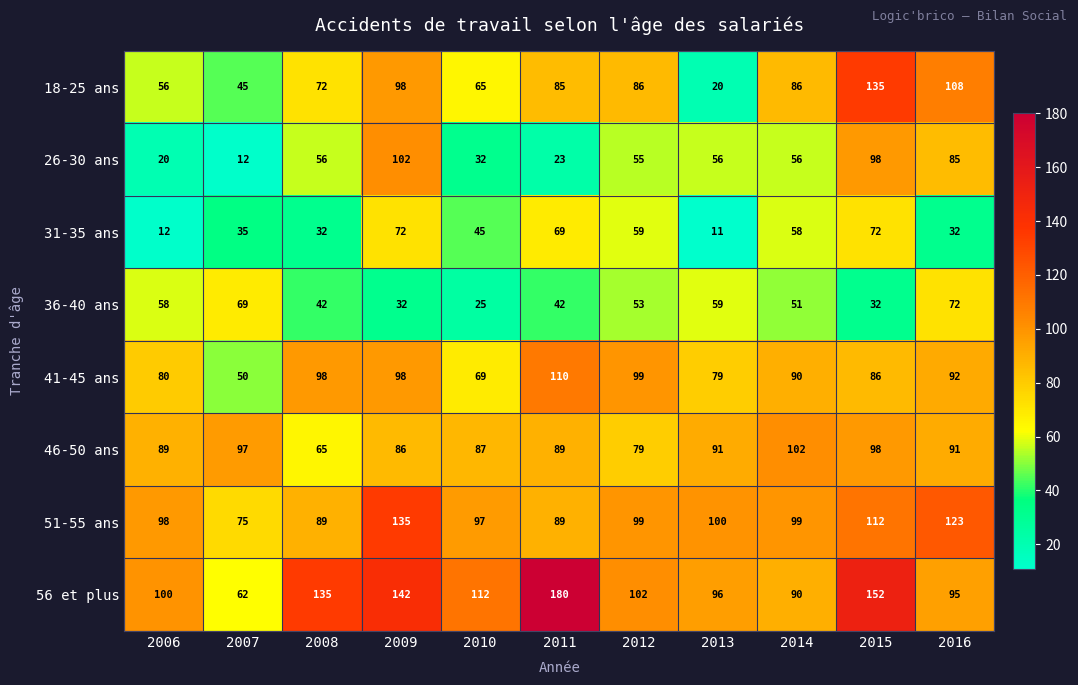

Which series changed the most between 2009 and 2015?

18-25 ans